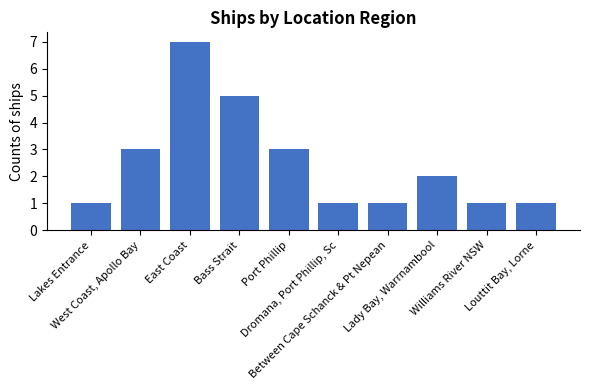

What is the smallest value displayed?

1